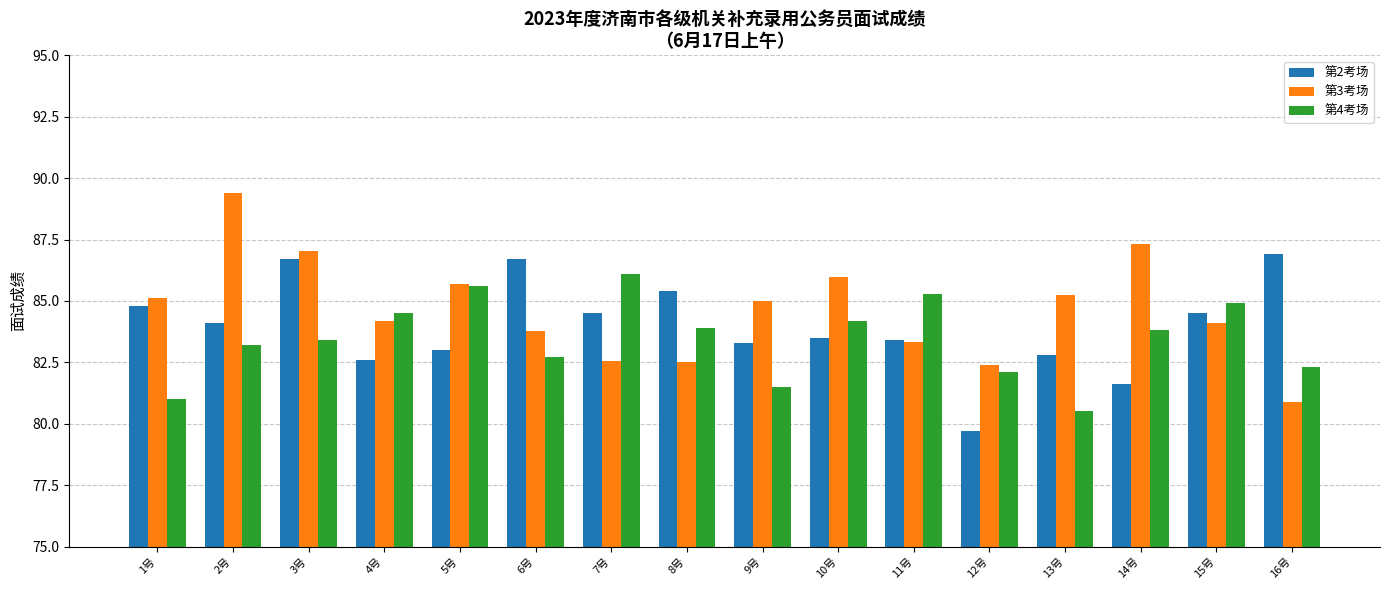

Between 3号 and 4号, which series saw the biggest shift?

第2考场